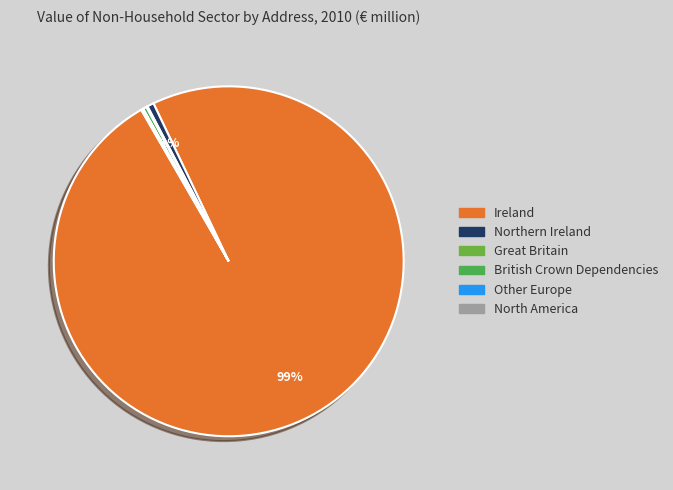

Which slice is the largest?

Ireland